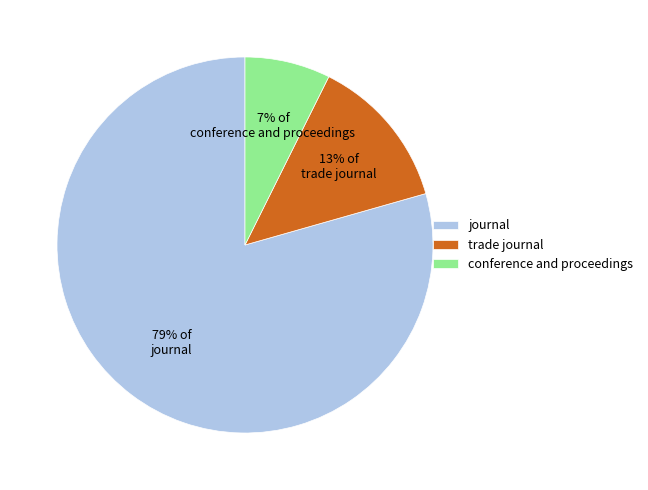

The trade journal slice represents 13% of the pie. True or false?

True